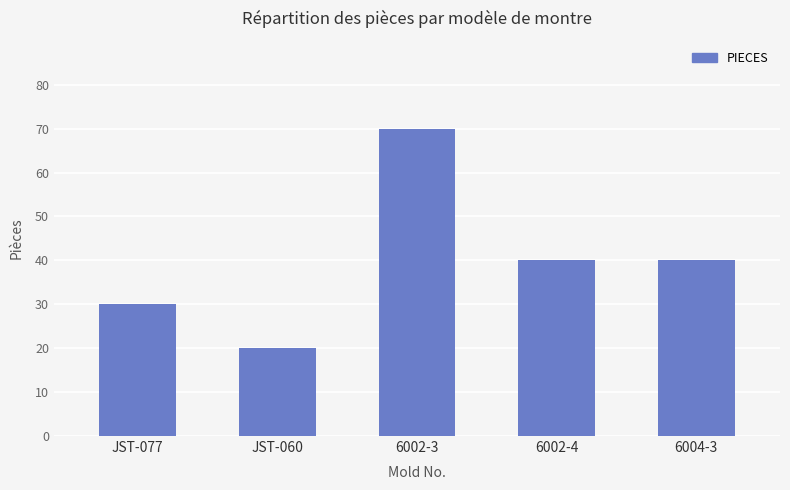

Reading left to right, extract all data points from this chart.

JST-077=30	JST-060=20	6002-3=70	6002-4=40	6004-3=40